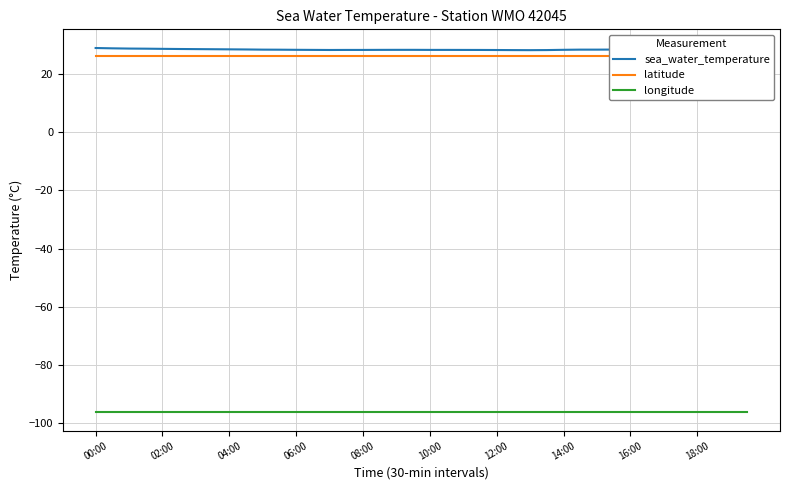

Does the chart display data point markers on the line(s)?

No